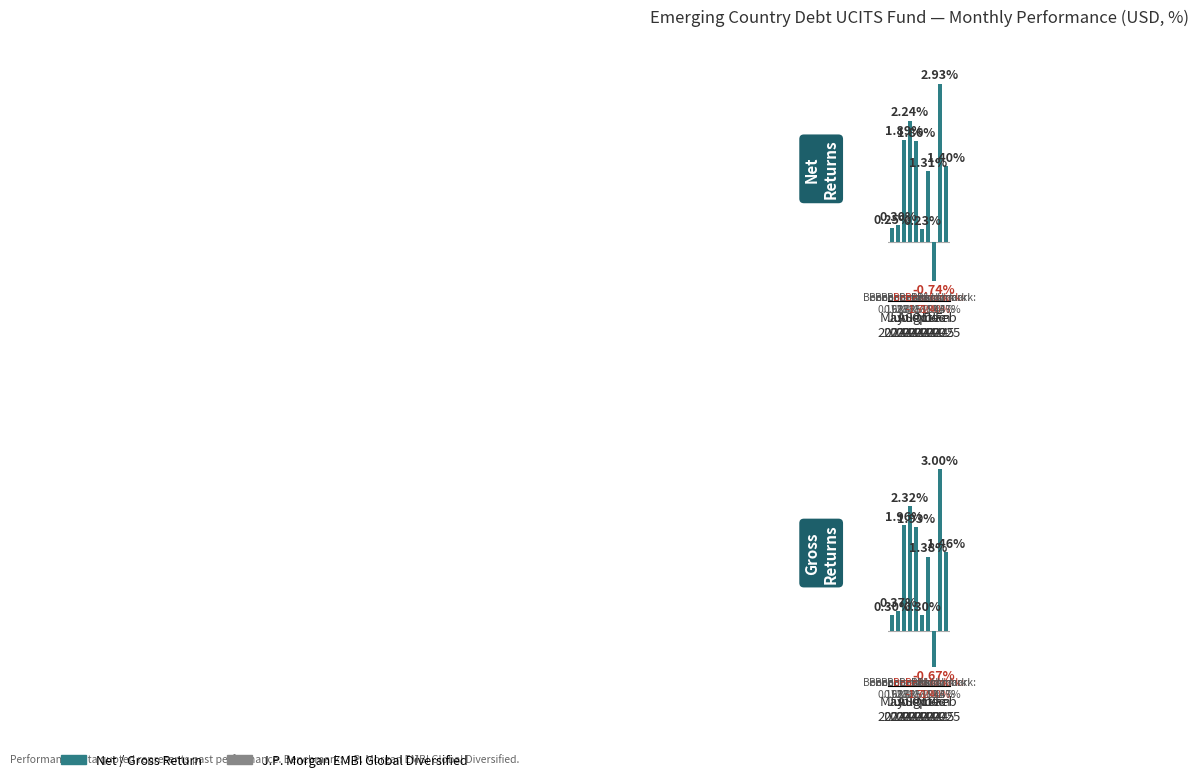

Is it true that Net equals 0.1 at Oct
2024?

False